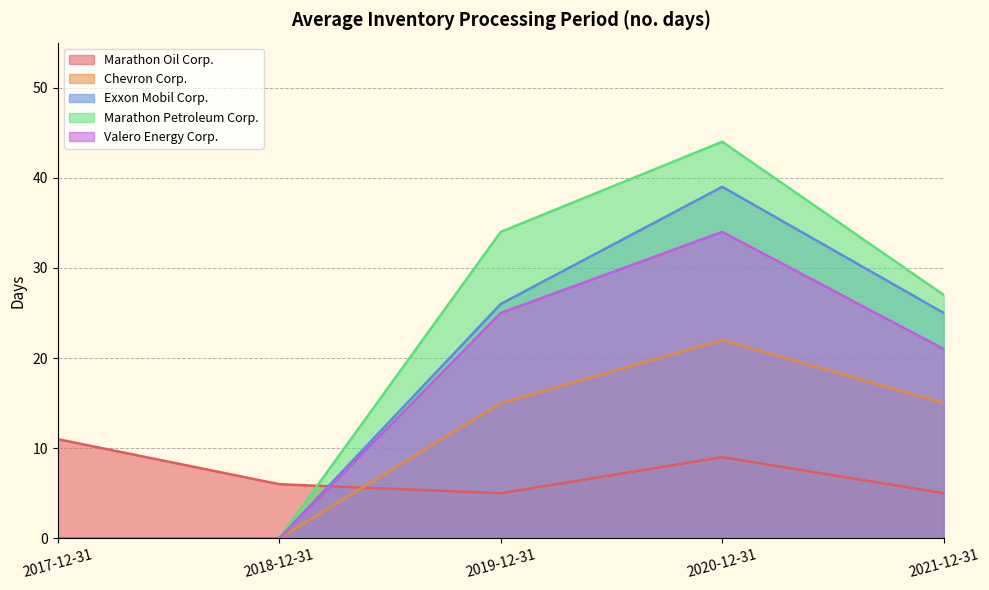

Is the value of Marathon Oil Corp. at 2017-12-31 greater than the value of Exxon Mobil Corp. at 2019-12-31?

No